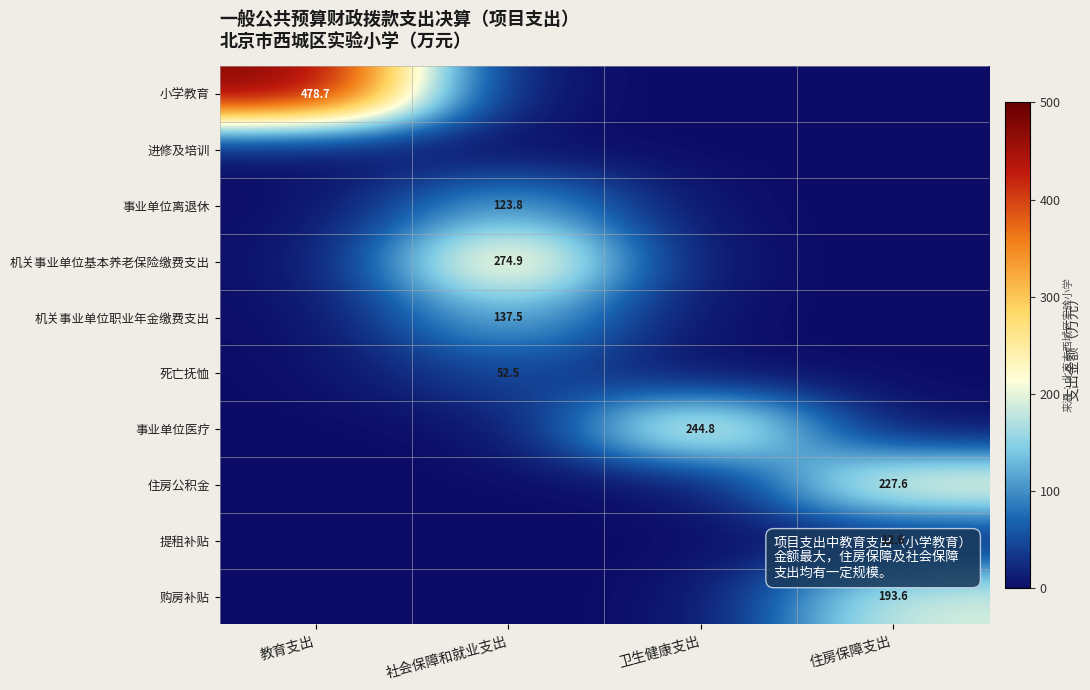

At which label does 事业单位离退休 reach its peak?

社会保障和就业支出